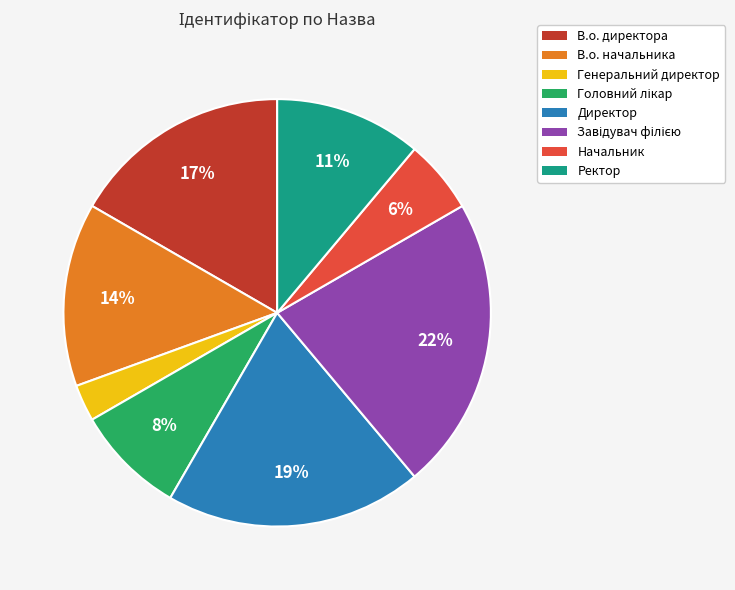

Which has a higher value, Директор or Ректор?

Директор